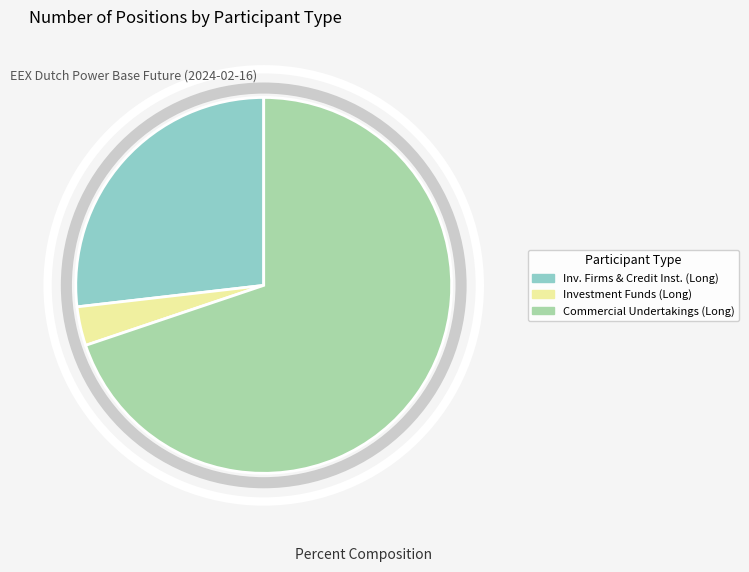

Rank the categories by value from highest to lowest.

Commercial Undertakings (Long), Inv. Firms & Credit Inst. (Long), Investment Funds (Long)